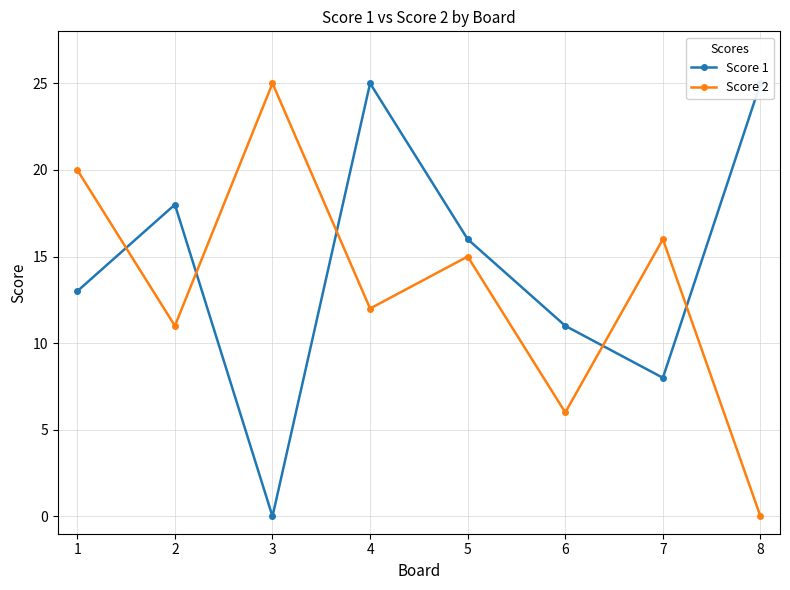

Rank the series by their average value, from lowest to highest.

Score 2, Score 1